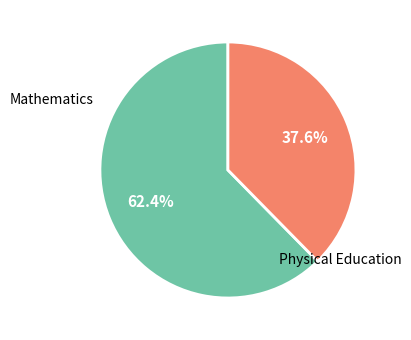

Does any single category account for the majority?

Yes